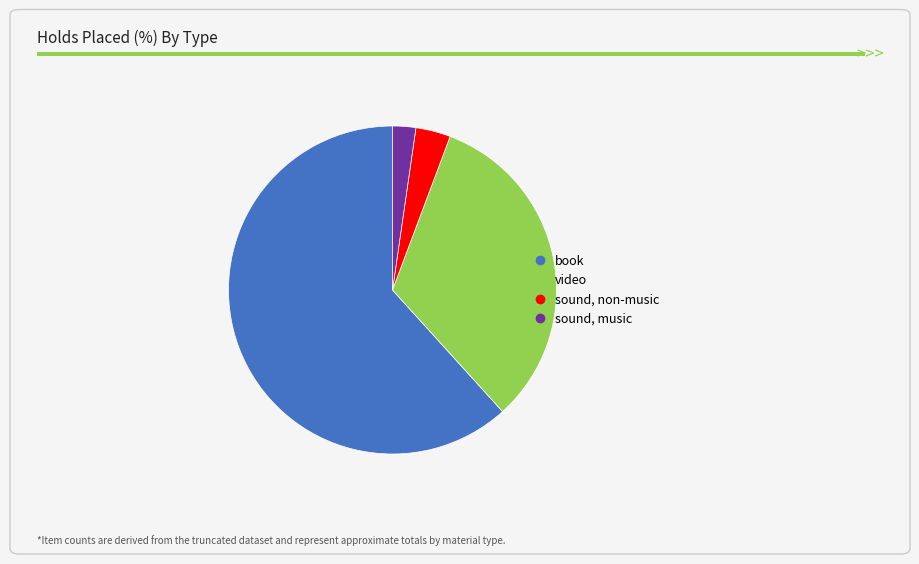

Is the sum of book and sound, non-music greater than half?

Yes